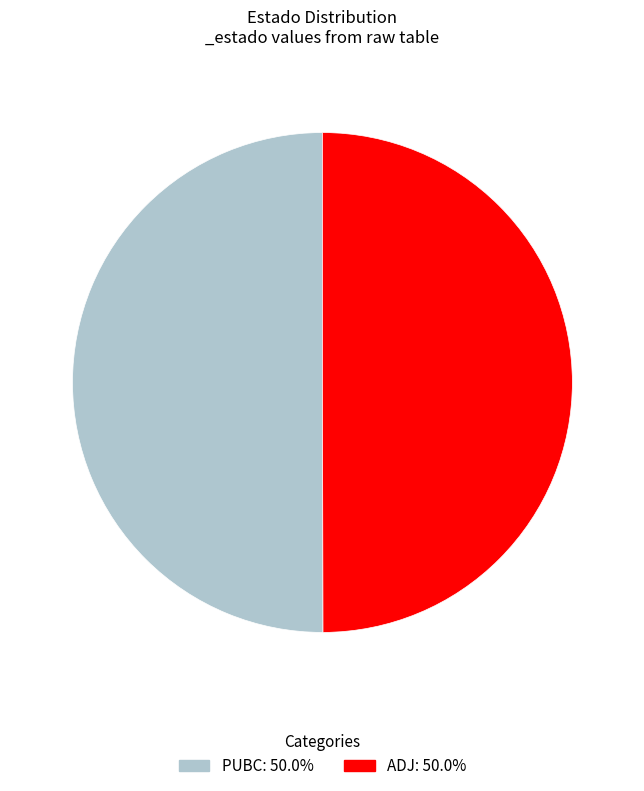

Do ADJ and PUBC together represent more than half of the pie?

Yes